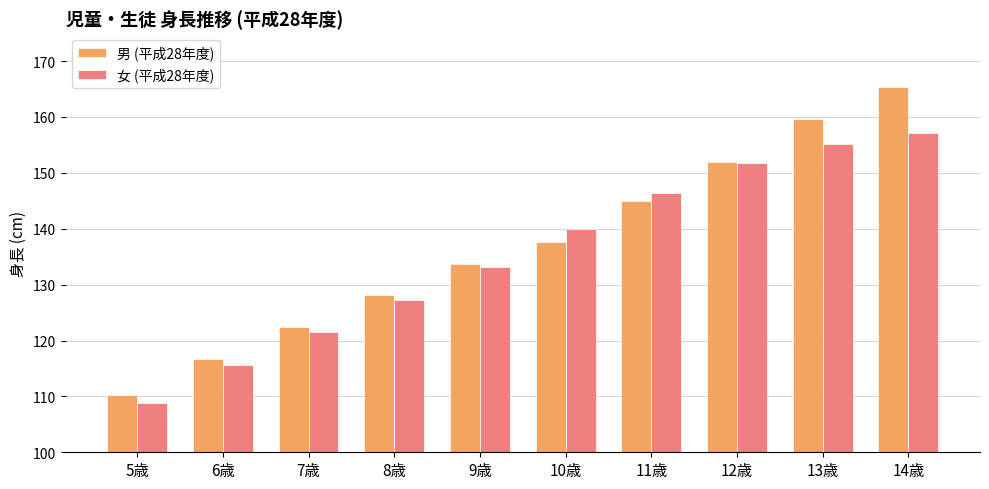

What is the difference between the 女 (平成28年度) values at 9歳 and 8歳?

5.8